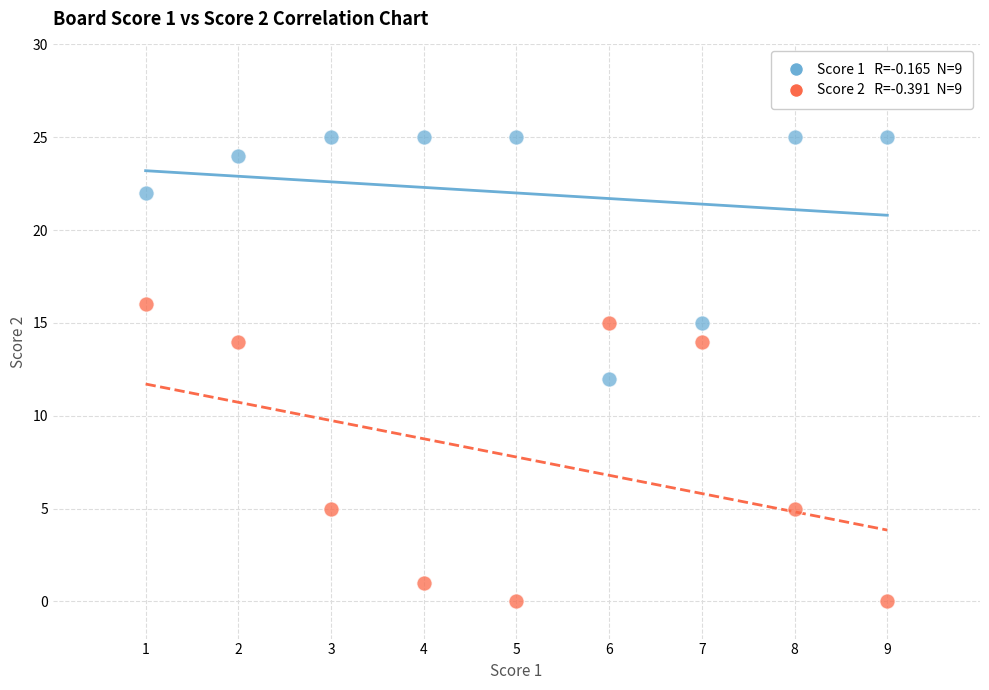

Across all data points, what is the range of Y values (max minus min)?

25